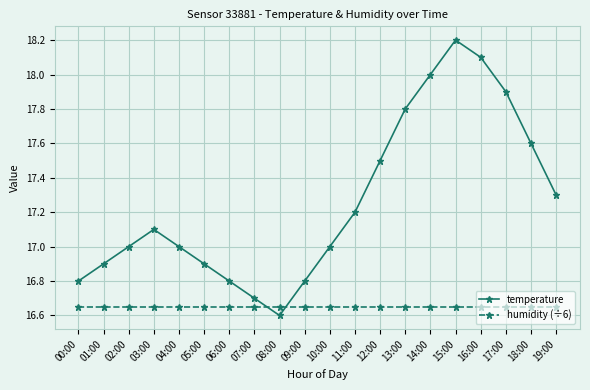

Which series has the largest total across all categories?

temperature